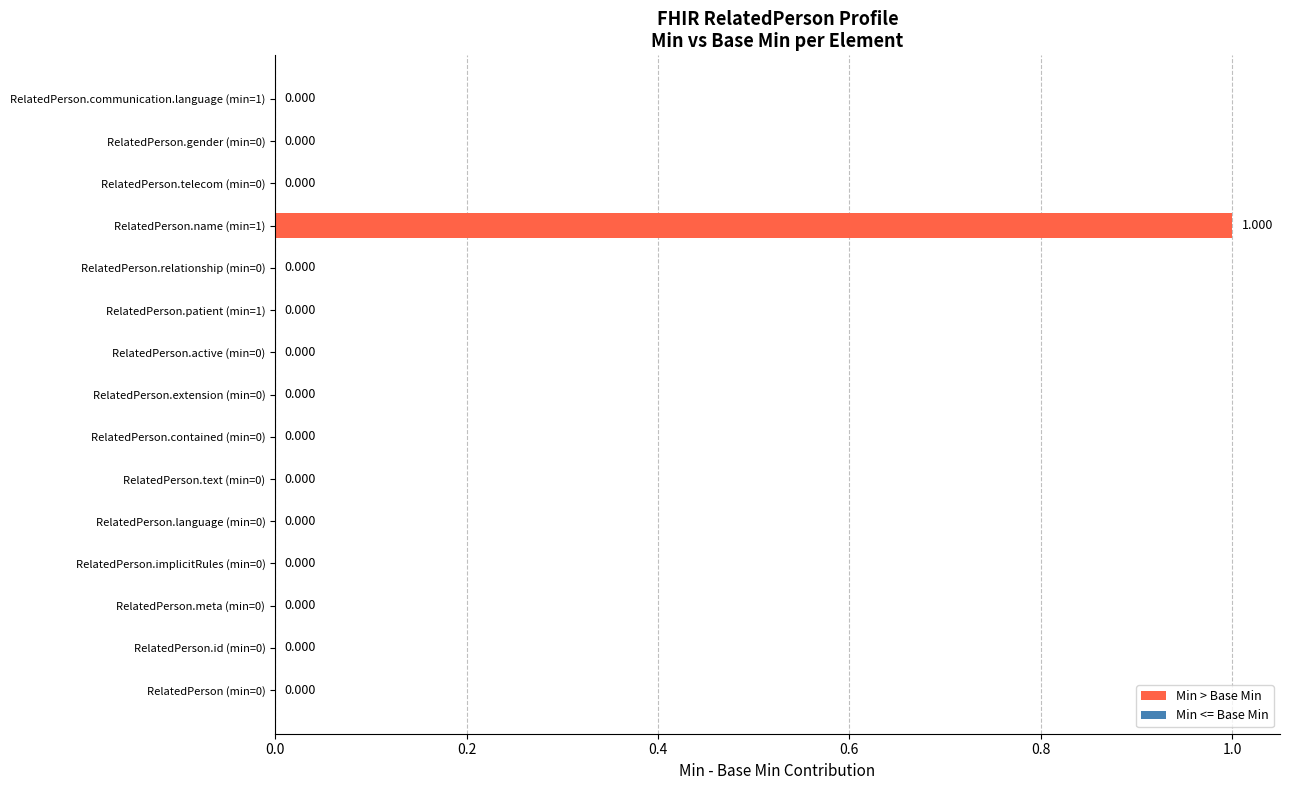

How many values are between 0 and 1?

15